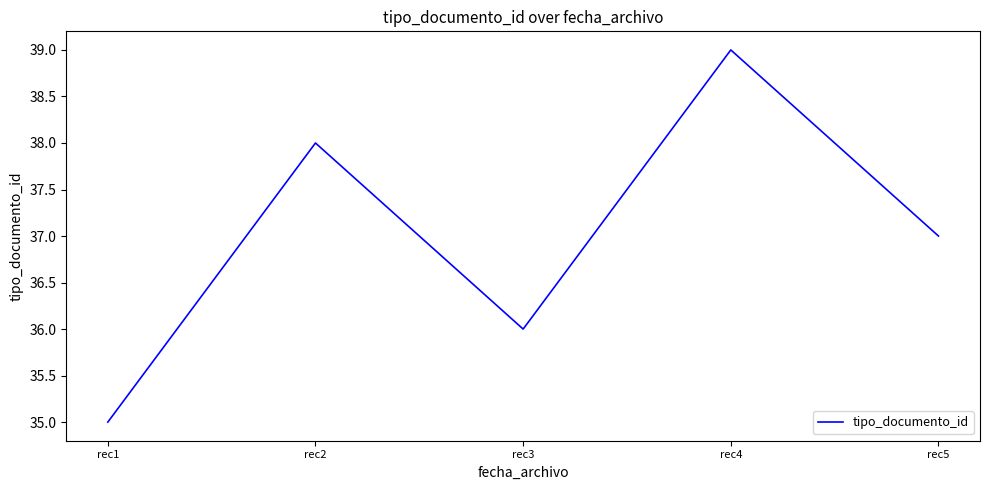

Where does the data first go above 37?

rec2